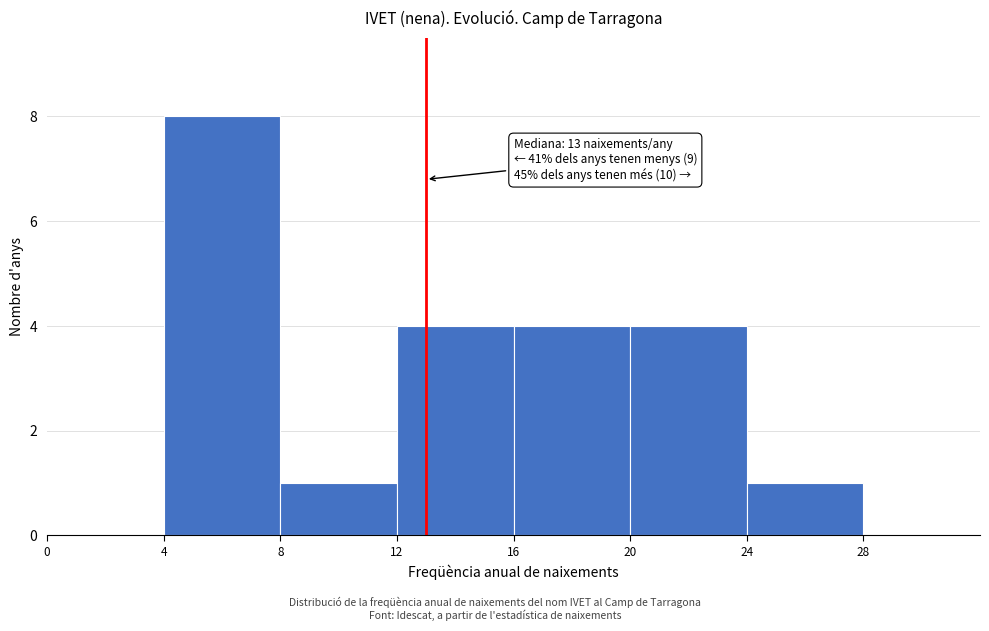

Which range on the x-axis has the tallest bar?

4 to 8